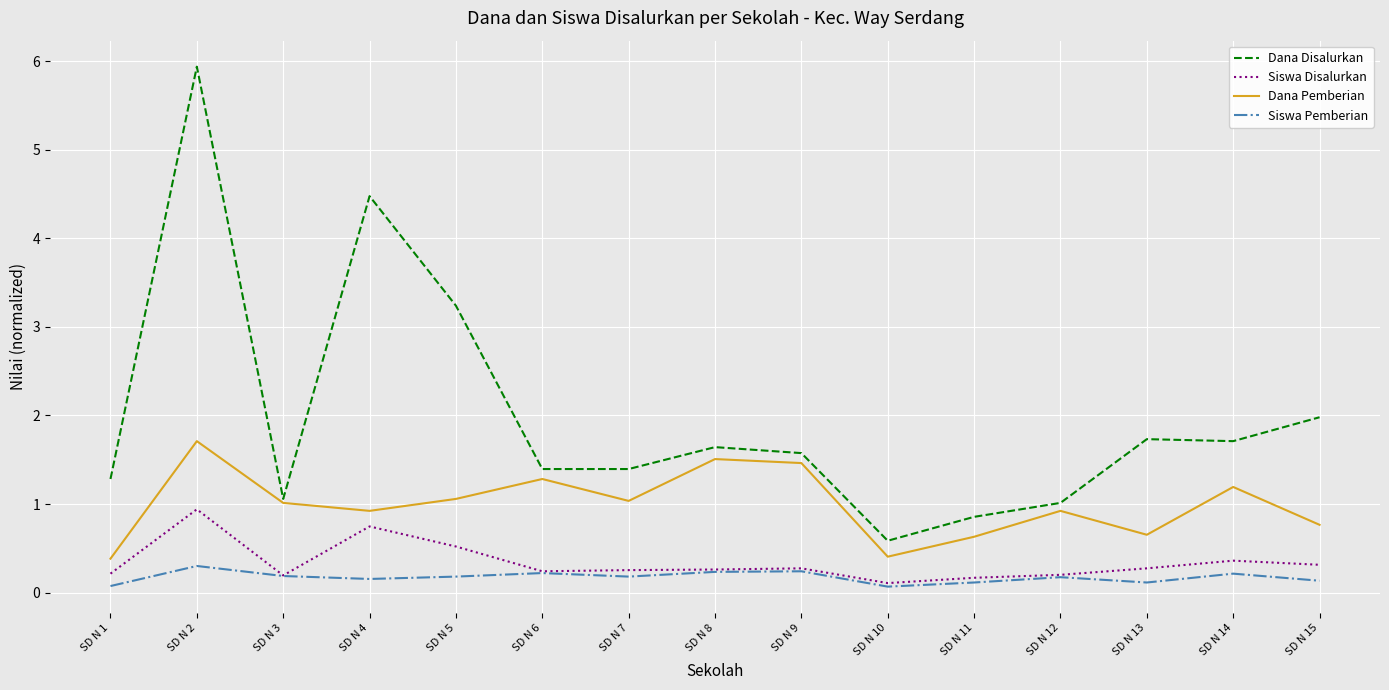

What is the highest value of the Dana Disalurkan series?

5.9